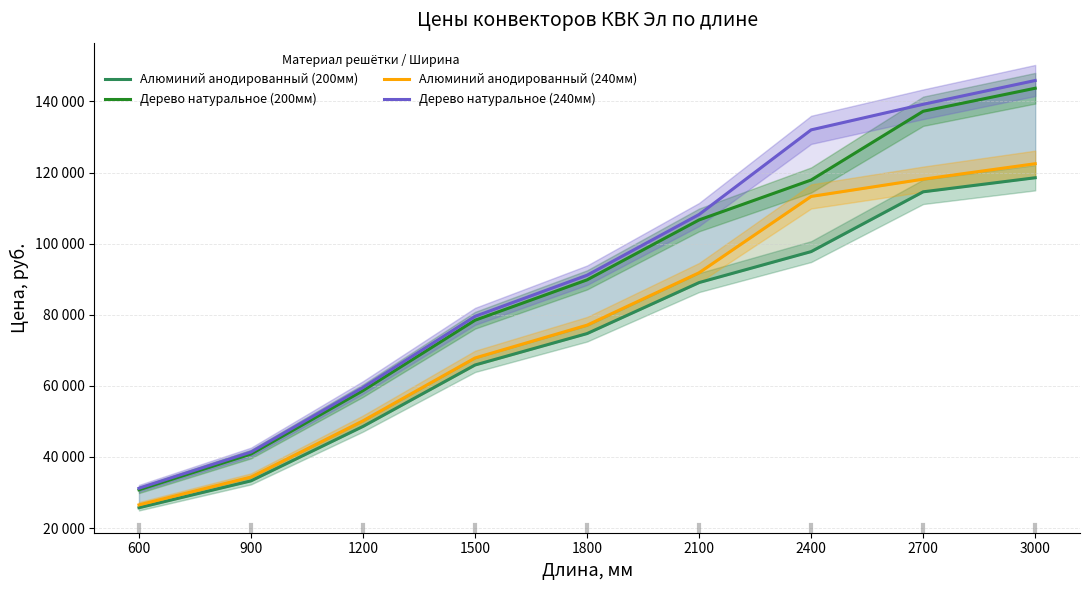

How many lines are shown in the chart?

4